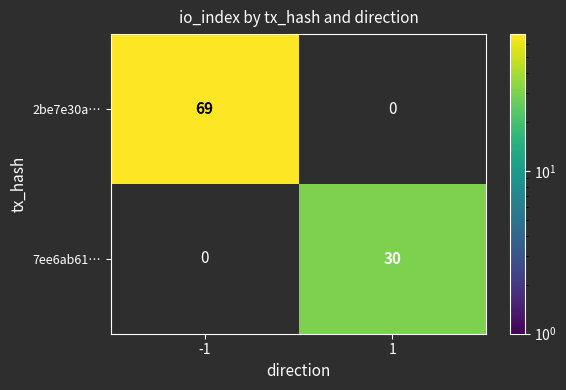

The value of 7ee6ab61… at 1 is 41. True or false?

False